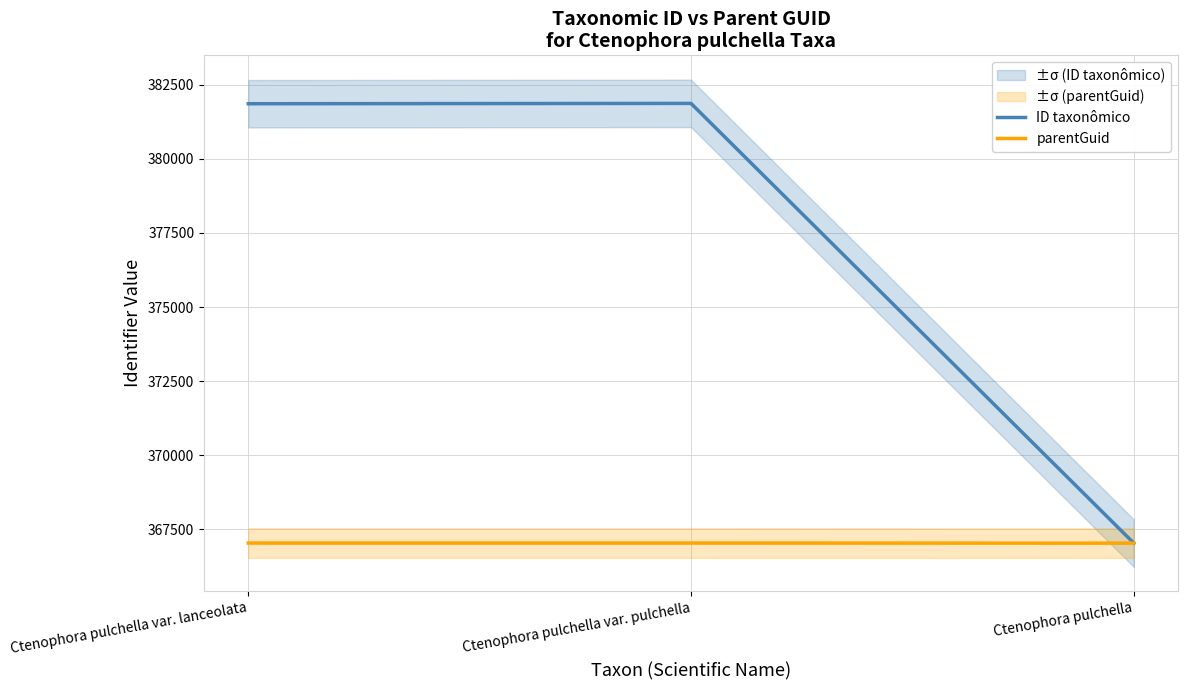

Reading left to right, extract all data points from this chart.

ID taxonômico: Ctenophora pulchella var. lanceolata=381856	Ctenophora pulchella var. pulchella=381867	Ctenophora pulchella=367039
parentGuid: Ctenophora pulchella var. lanceolata=367039	Ctenophora pulchella var. pulchella=367039	Ctenophora pulchella=367036